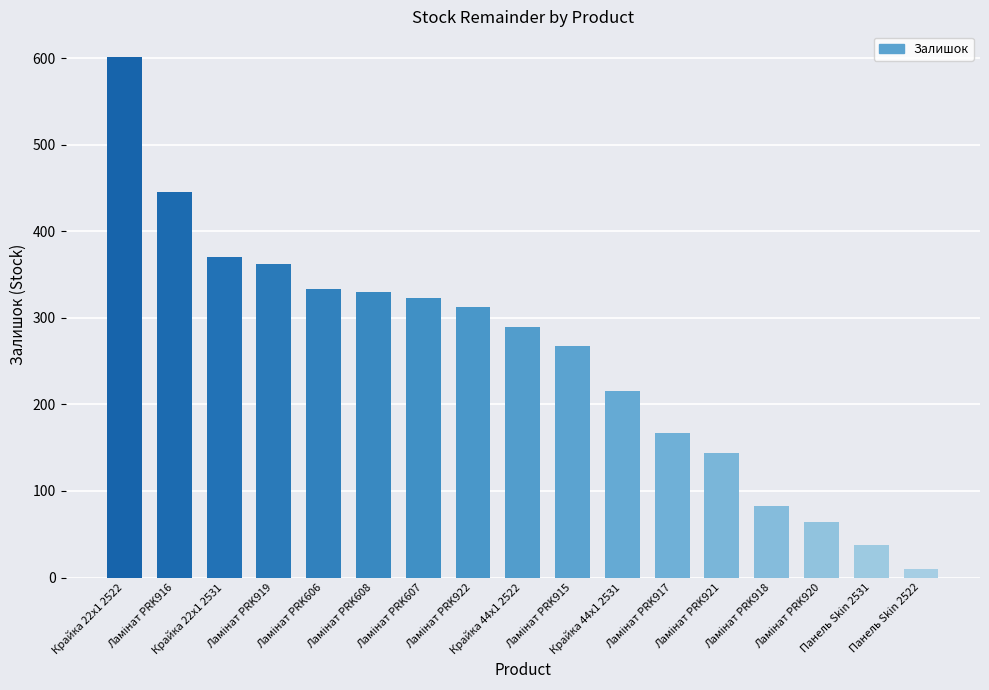

Reading right to left, transcribe all the data shown in this chart.

10	38	64	83	144	167	215	268	290	313	323	330	333	362	370	446	601